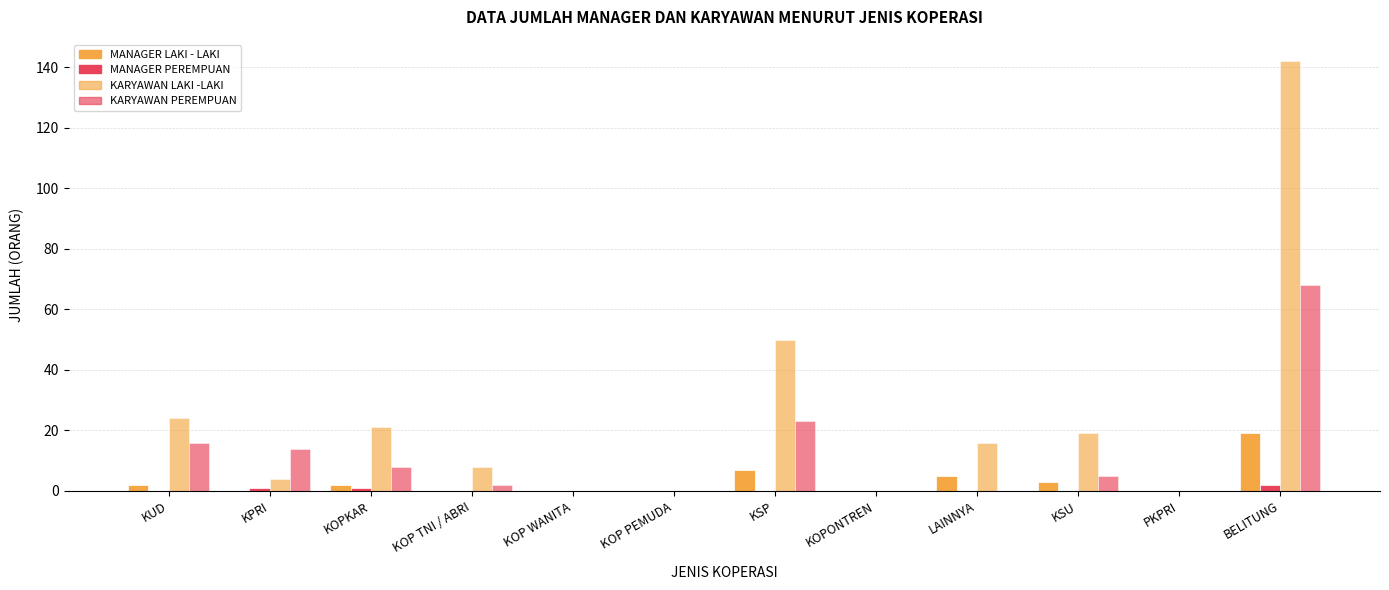

What is the maximum value for MANAGER PEREMPUAN?

2